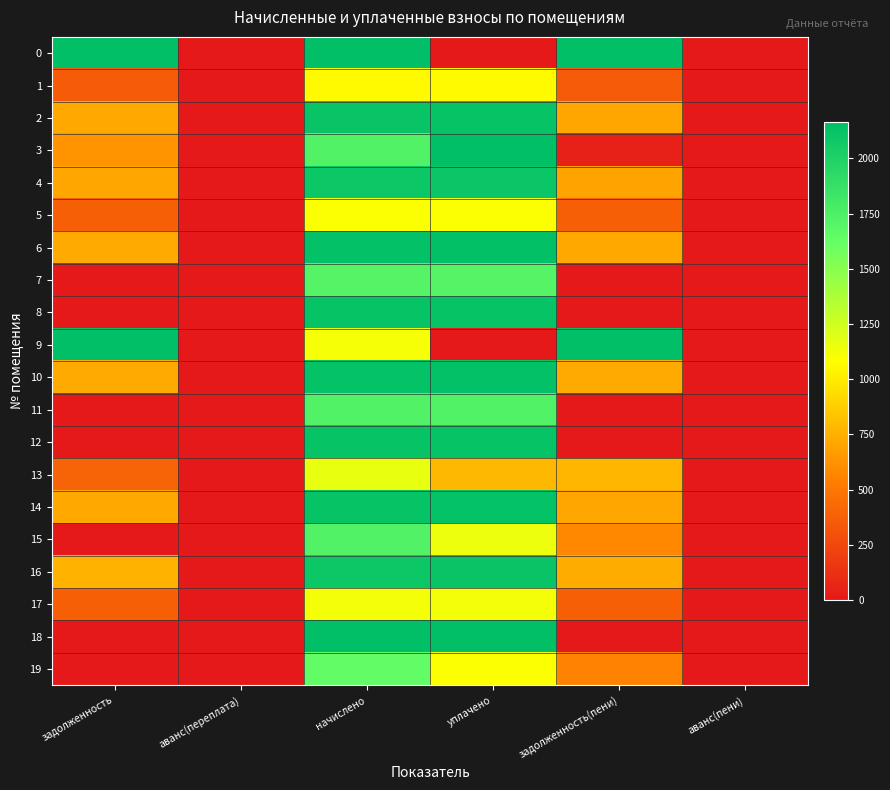

What is the greatest value displayed?

89358.7